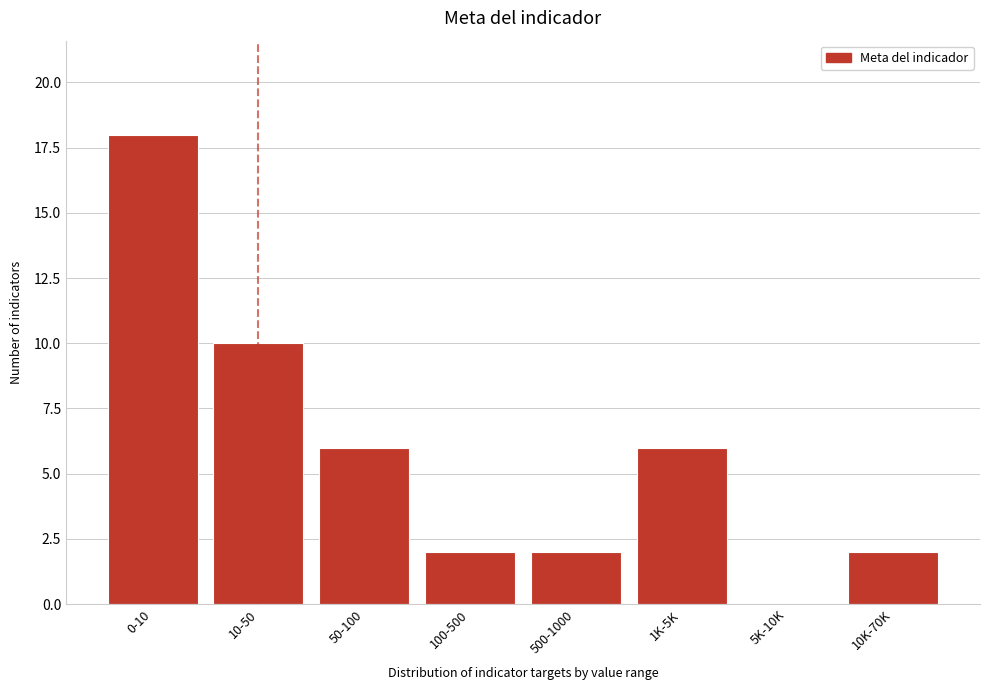

Reading left to right, extract all data points from this chart.

0-10=18	10-50=10	50-100=6	100-500=2	500-1000=2	1K-5K=6	5K-10K=0	10K-70K=2